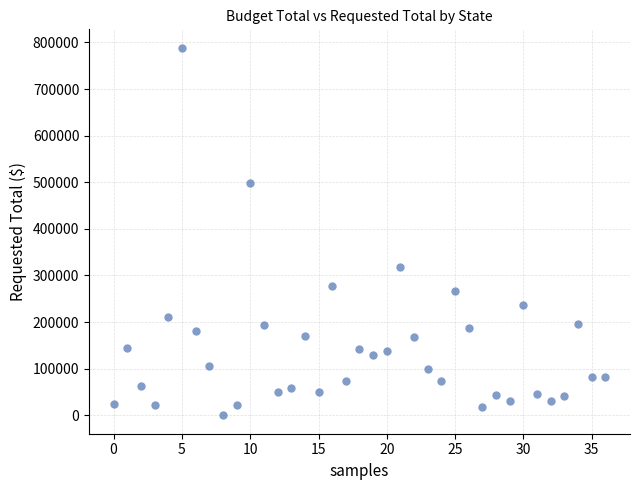

What is the range of Y values (max minus min)?

788621.1